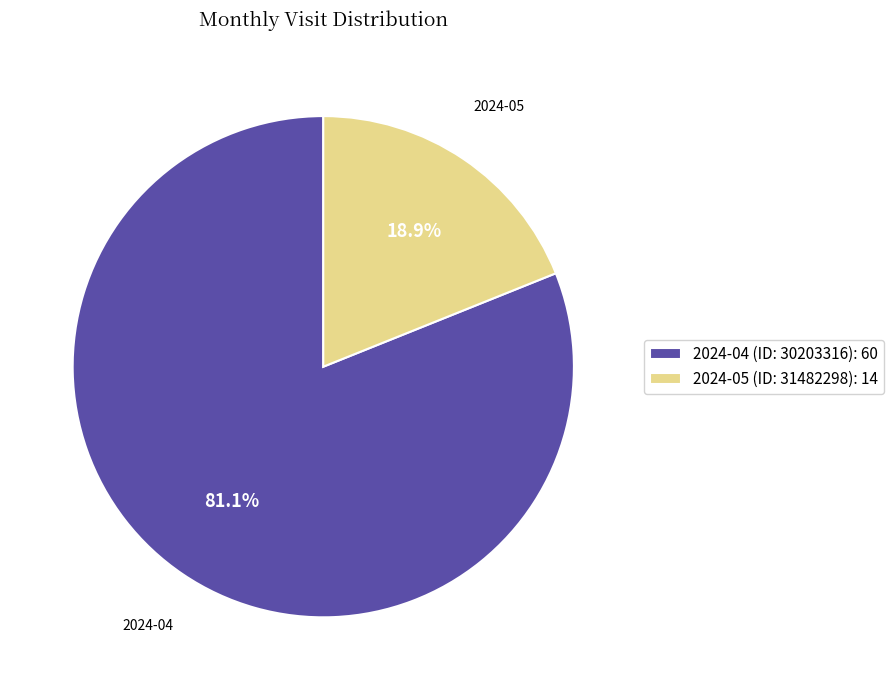

Is the sum of 2024-05 (ID: 31482298) and 2024-04 (ID: 30203316) greater than half?

Yes